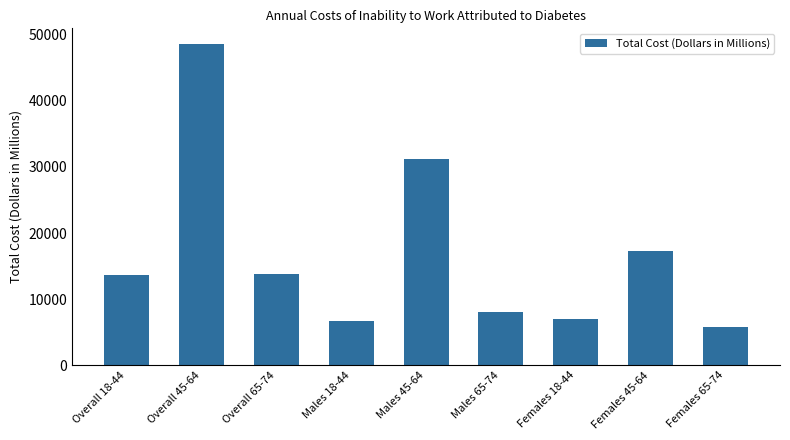

The value at Males 18-44 is 6681.0. True or false?

True